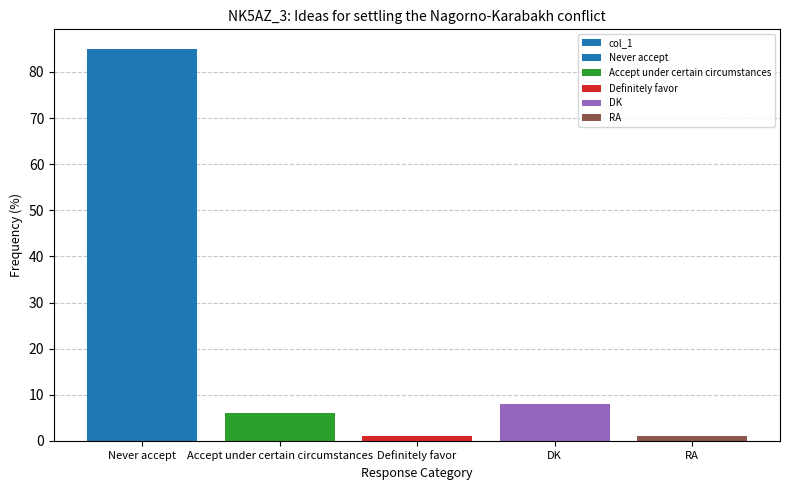

What is the difference between the second highest and second lowest values?

7